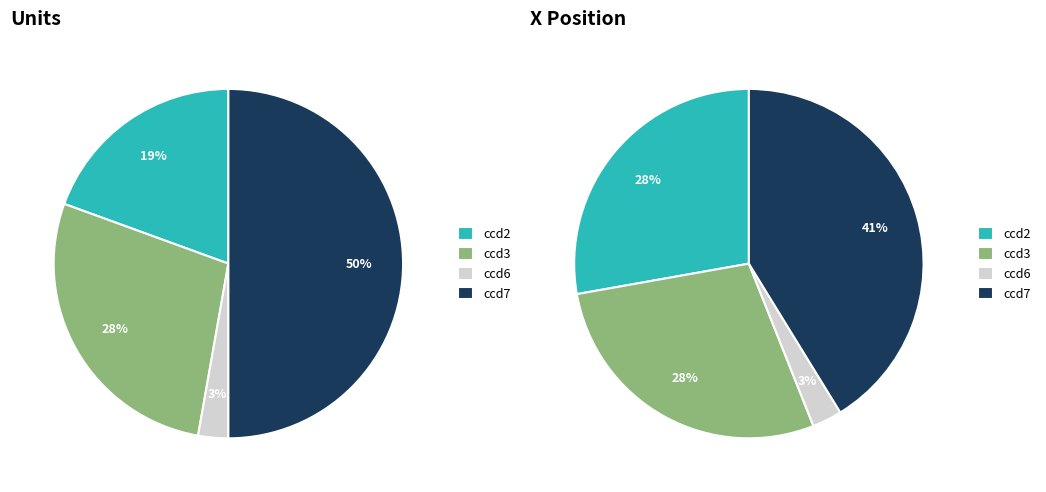

The ccd2 slice represents 31% of the pie. True or false?

False